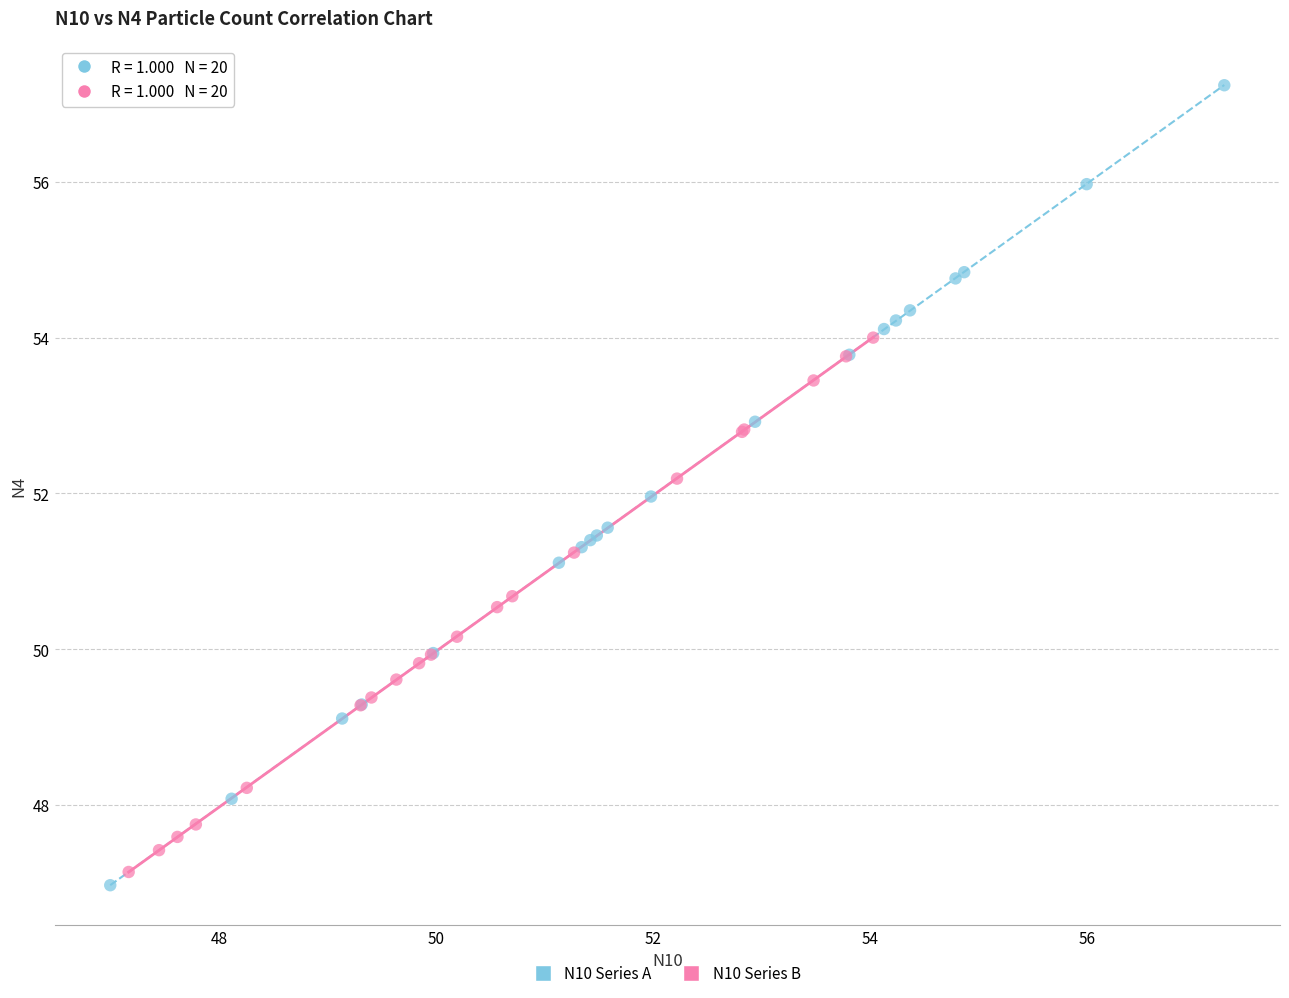

What are all the series names shown in the legend?

N10 Series A, N10 Series B